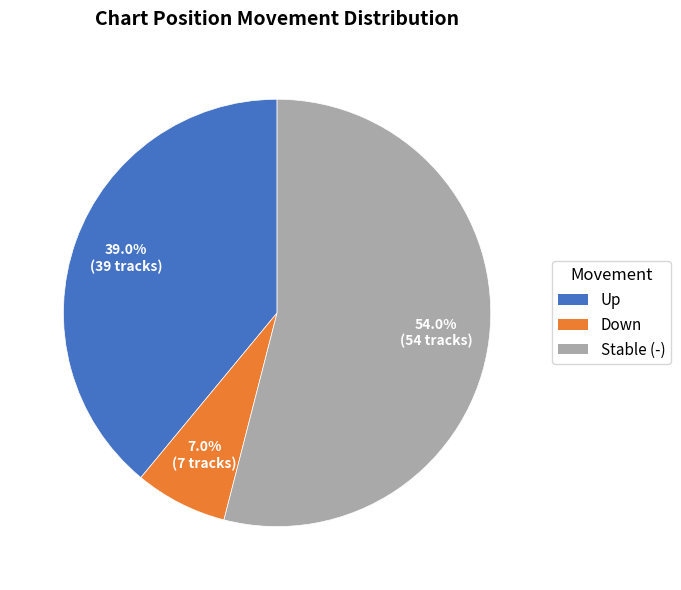

Does any single category account for the majority?

Yes